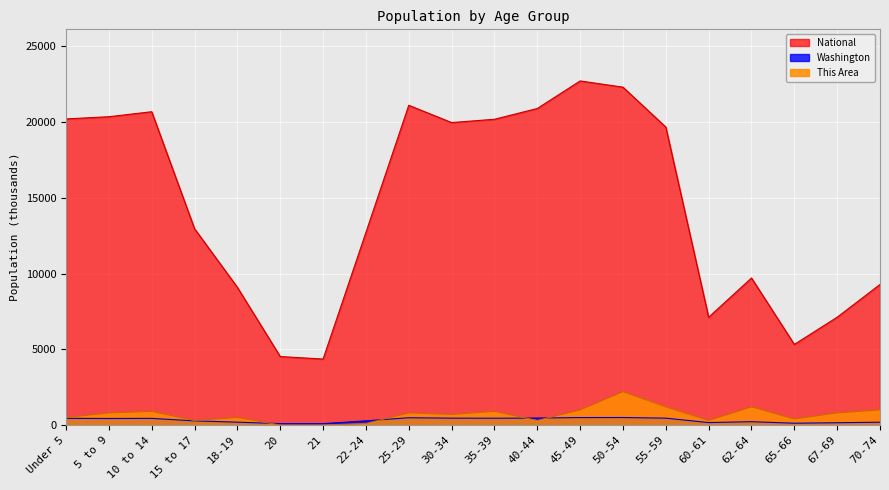

What is the difference between the highest and lowest values at 40-44?

20591.0